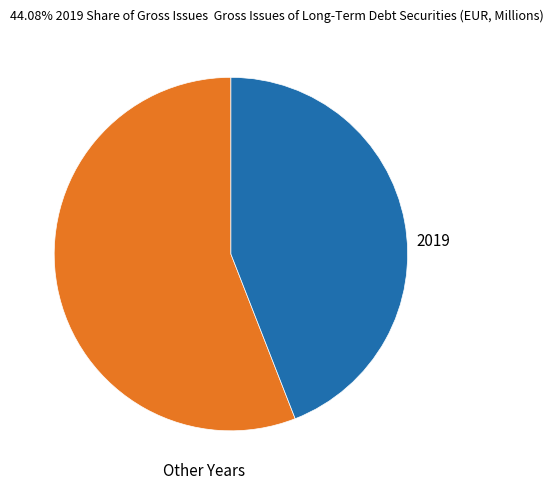

How many segments does this pie chart have?

2